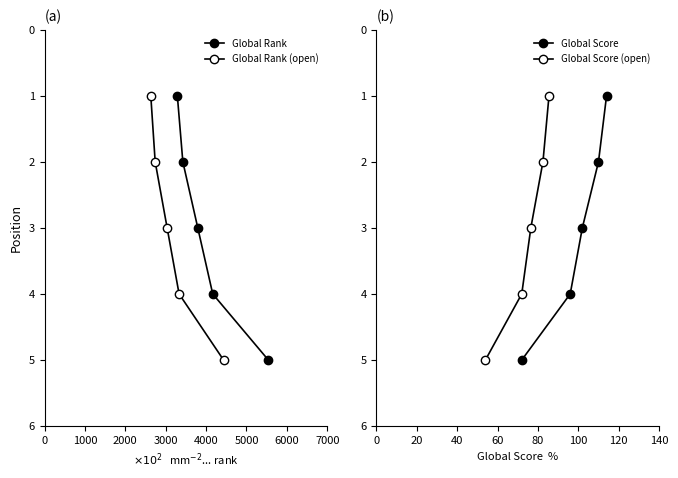

Which series has the widest spread of values?

Global Rank